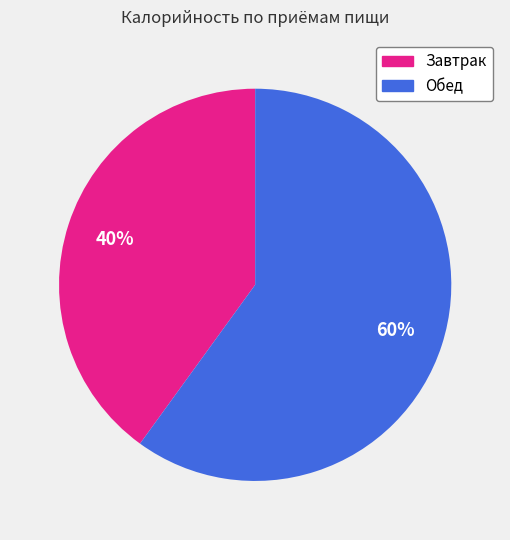

Which slice represents more than half of the pie?

Обед